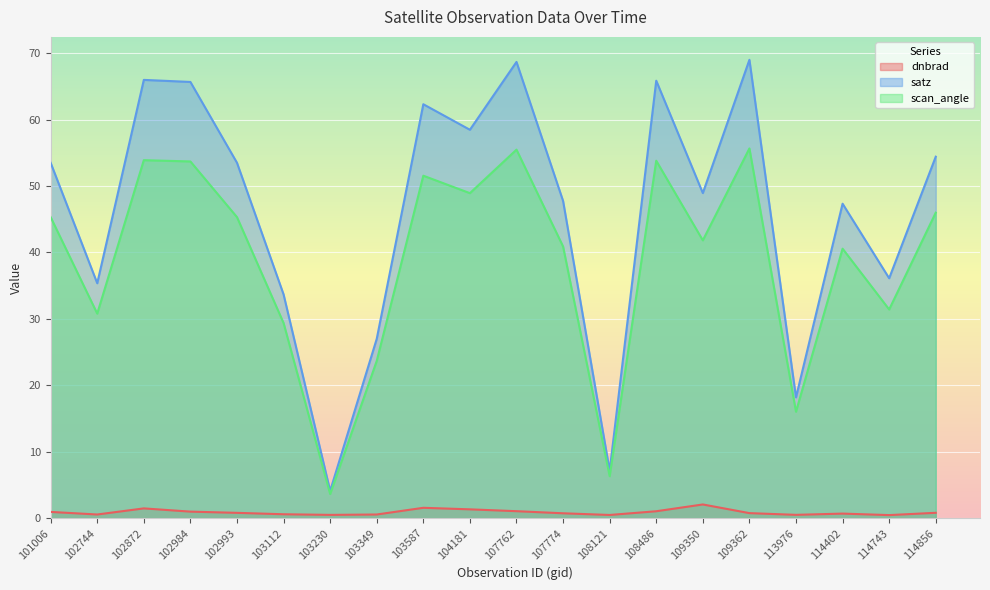

Which has a higher value, 104181 or 114743?

104181